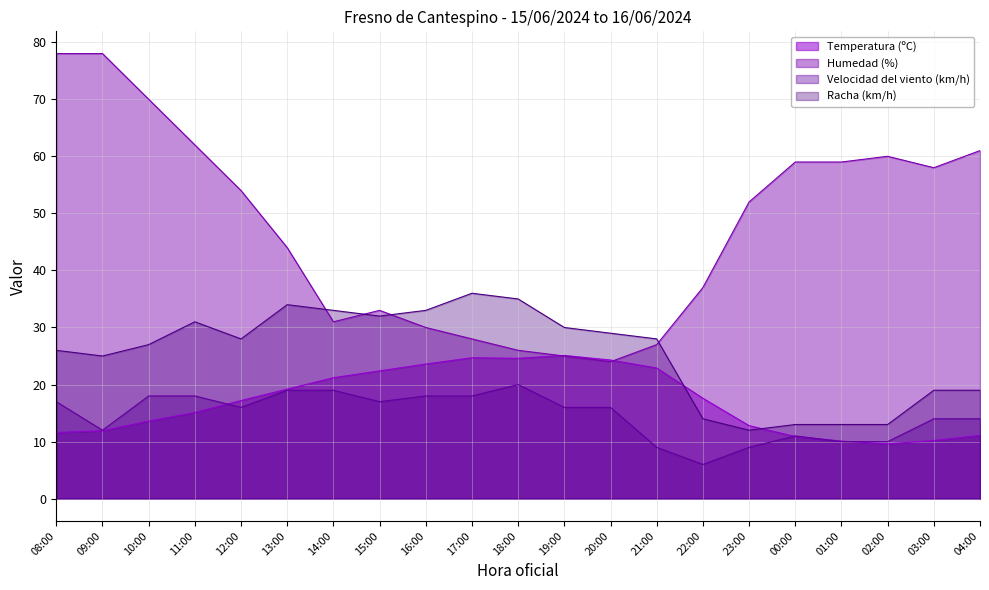

What is the highest value of the Temperatura (ºC) series?

25.1